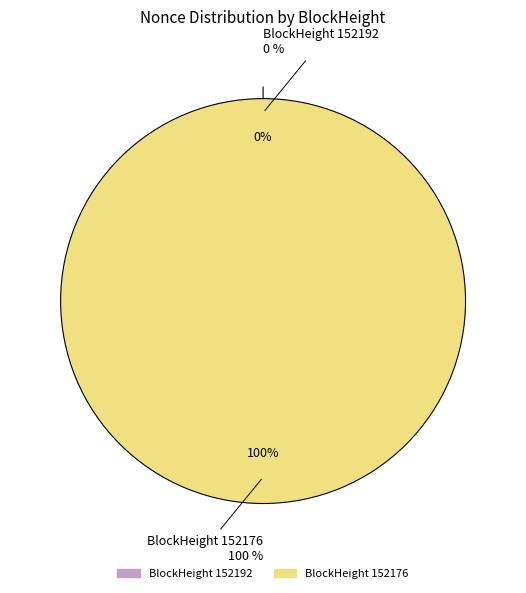

To the nearest percent, what is the difference between the largest and smallest slice percentages?

100%